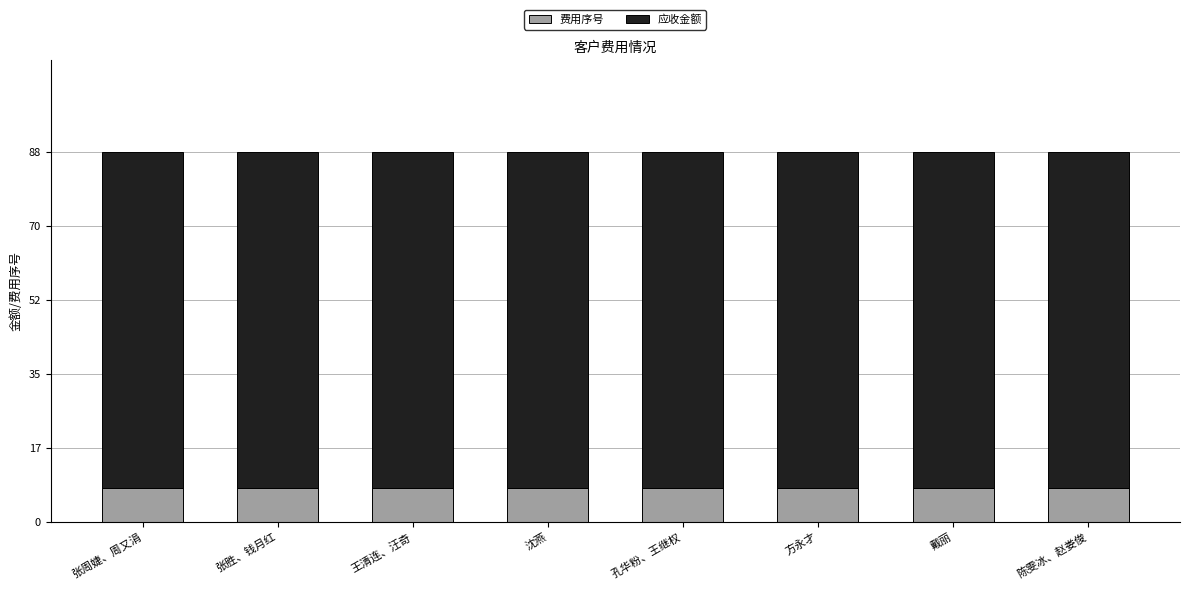

How many bars are there in total?

8